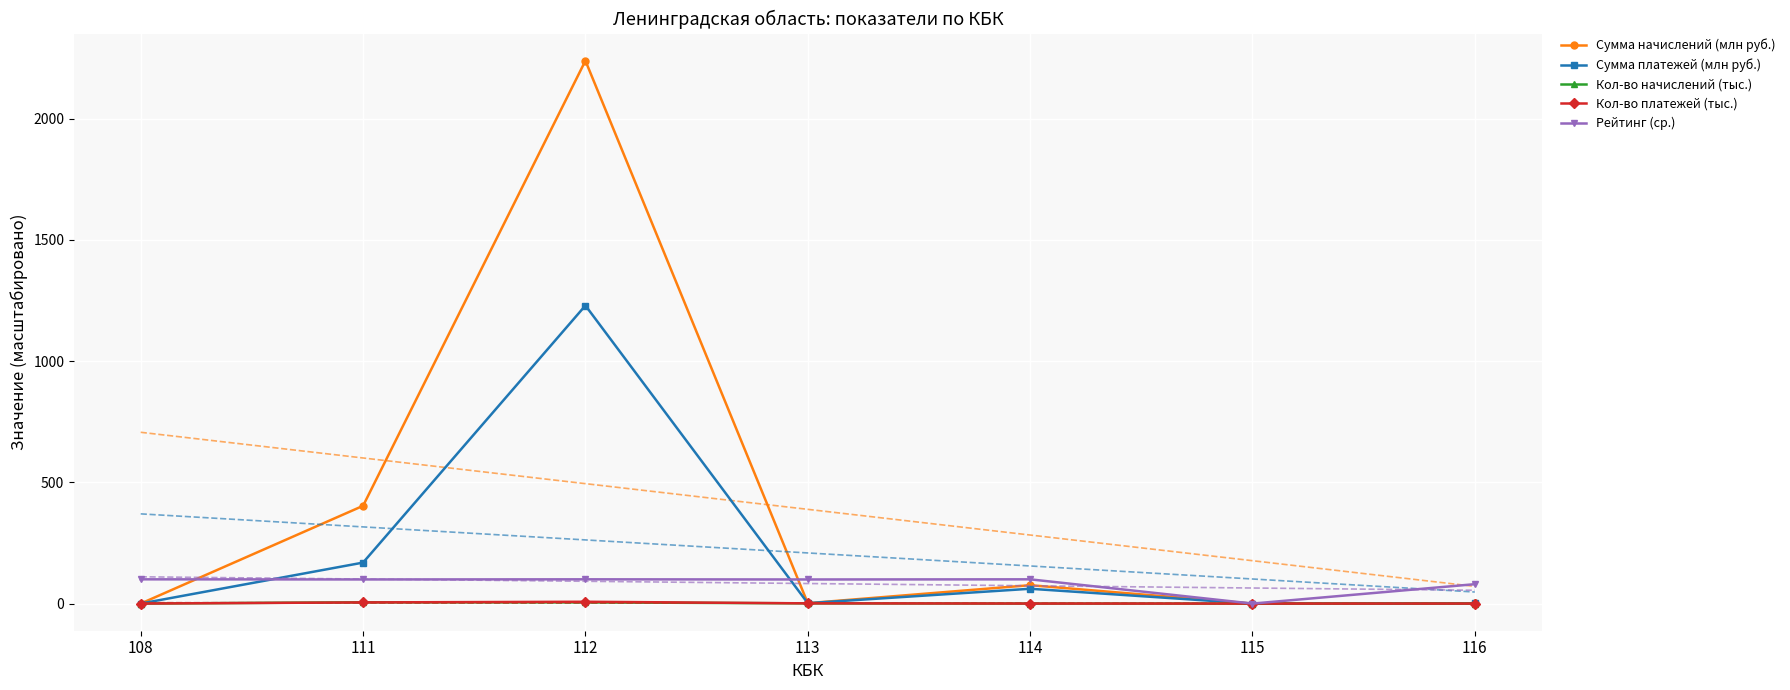

Which series changed the most between 108 and 111?

Сумма начислений (млн руб.)